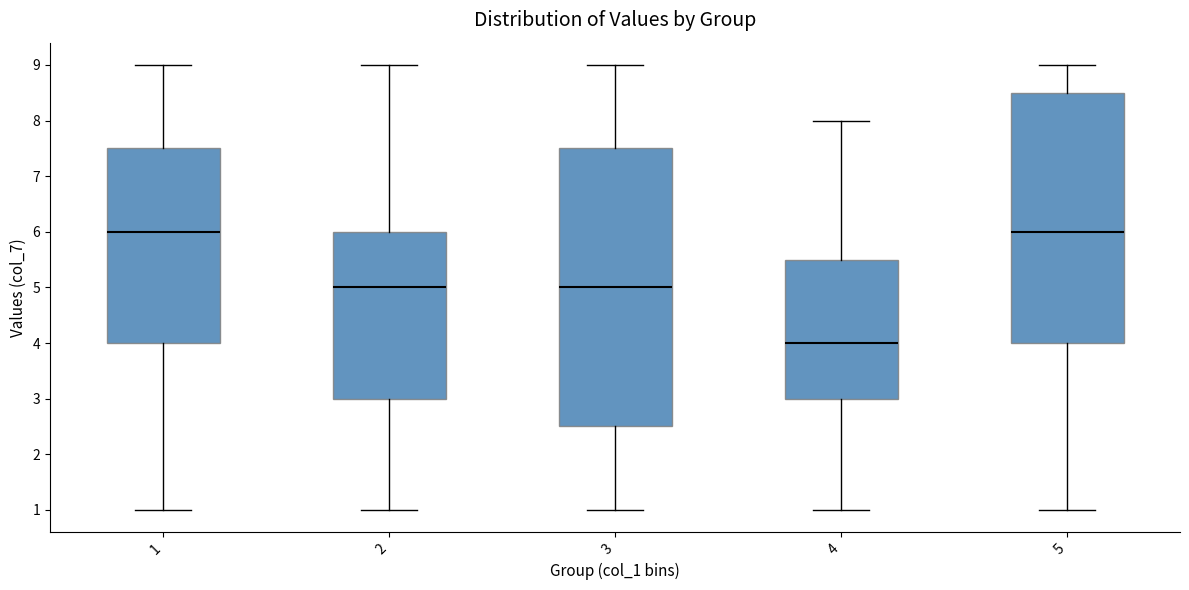

Which box's median line is the lowest?

4